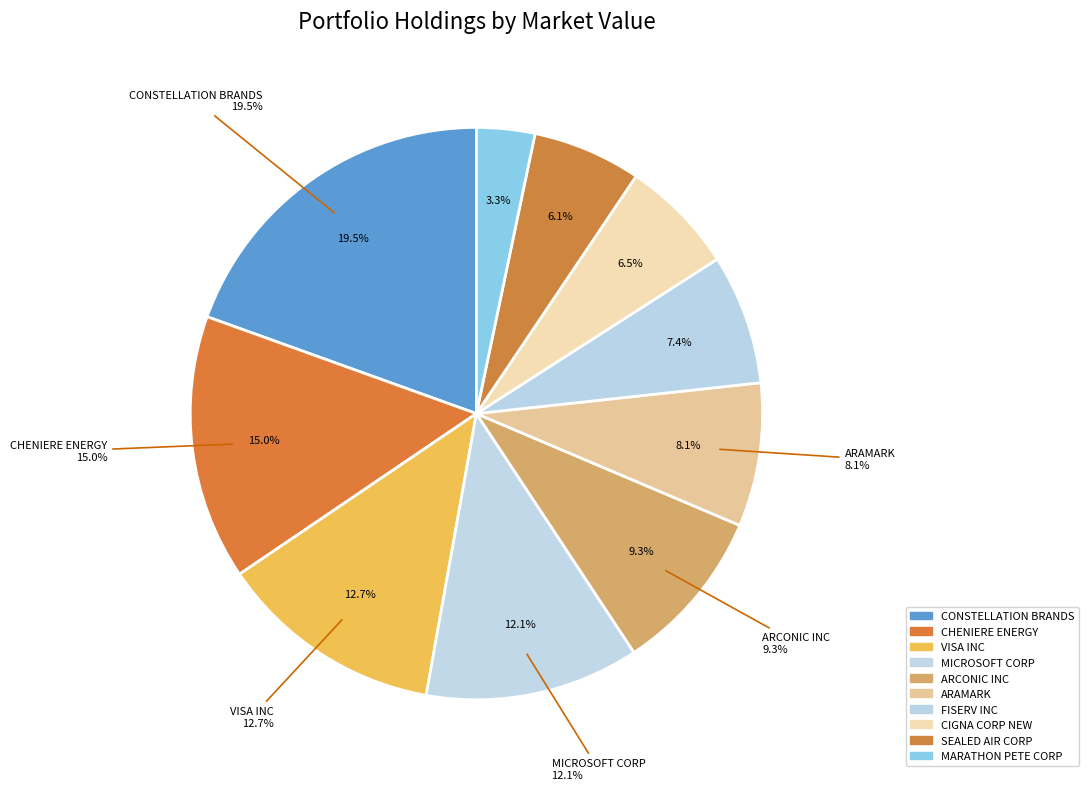

Is the sum of ARAMARK and FISERV INC greater than half?

No